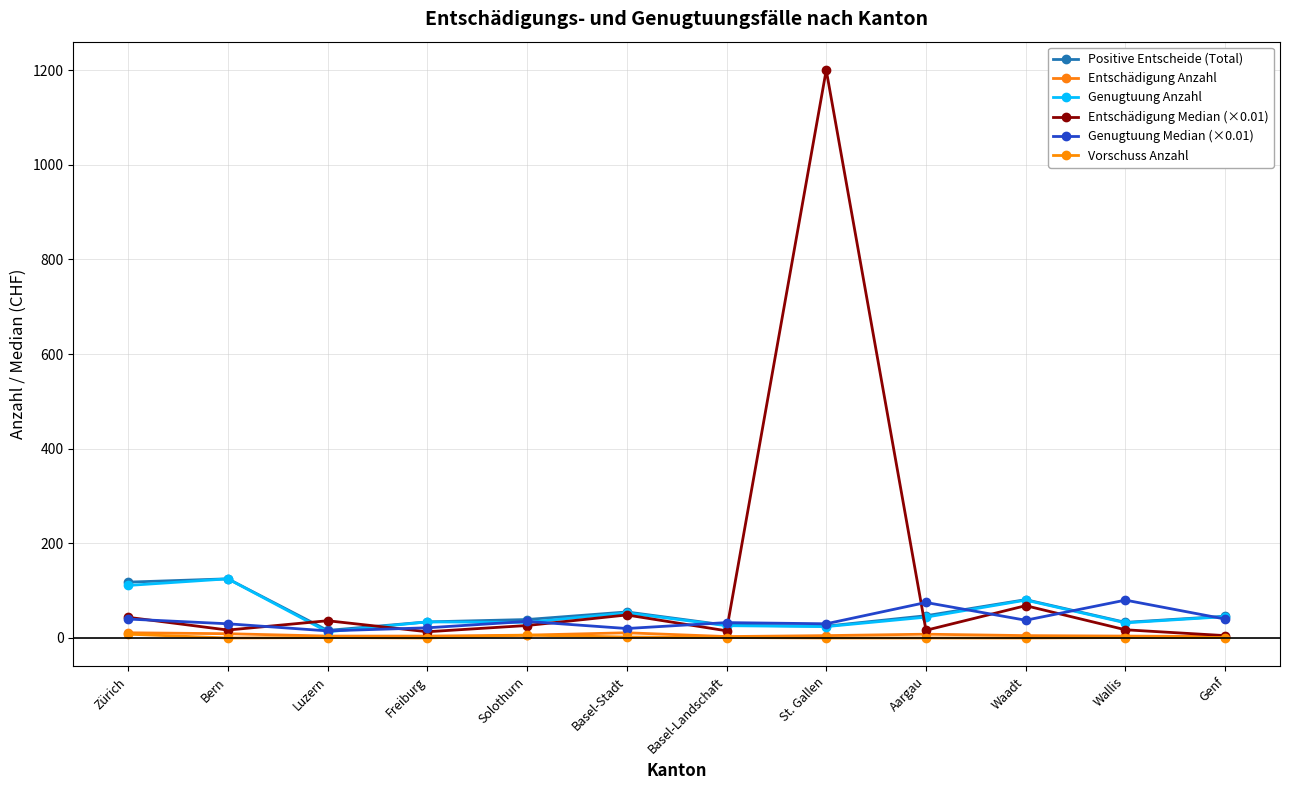

The Entschädigung Anzahl series shows 7.9 at Waadt. True or false?

False